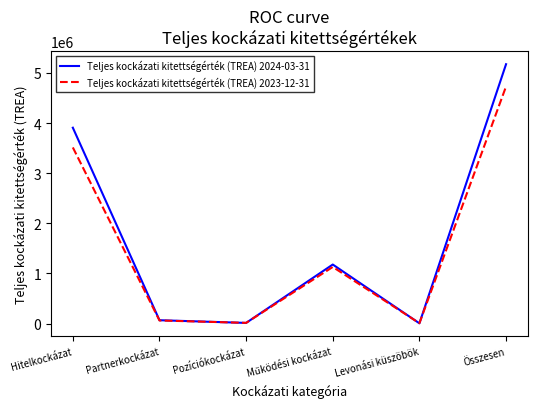

Which series has the widest spread of values?

Teljes kockázati kitettségérték (TREA) 2024-03-31